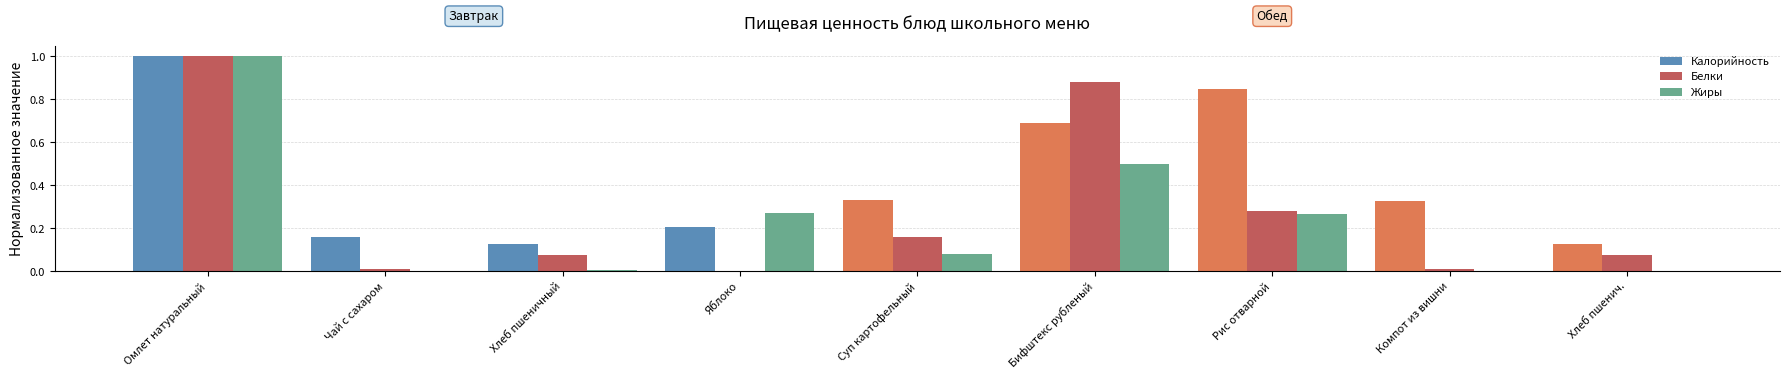

The value of Калорийность at Яблоко is 0.3. True or false?

False